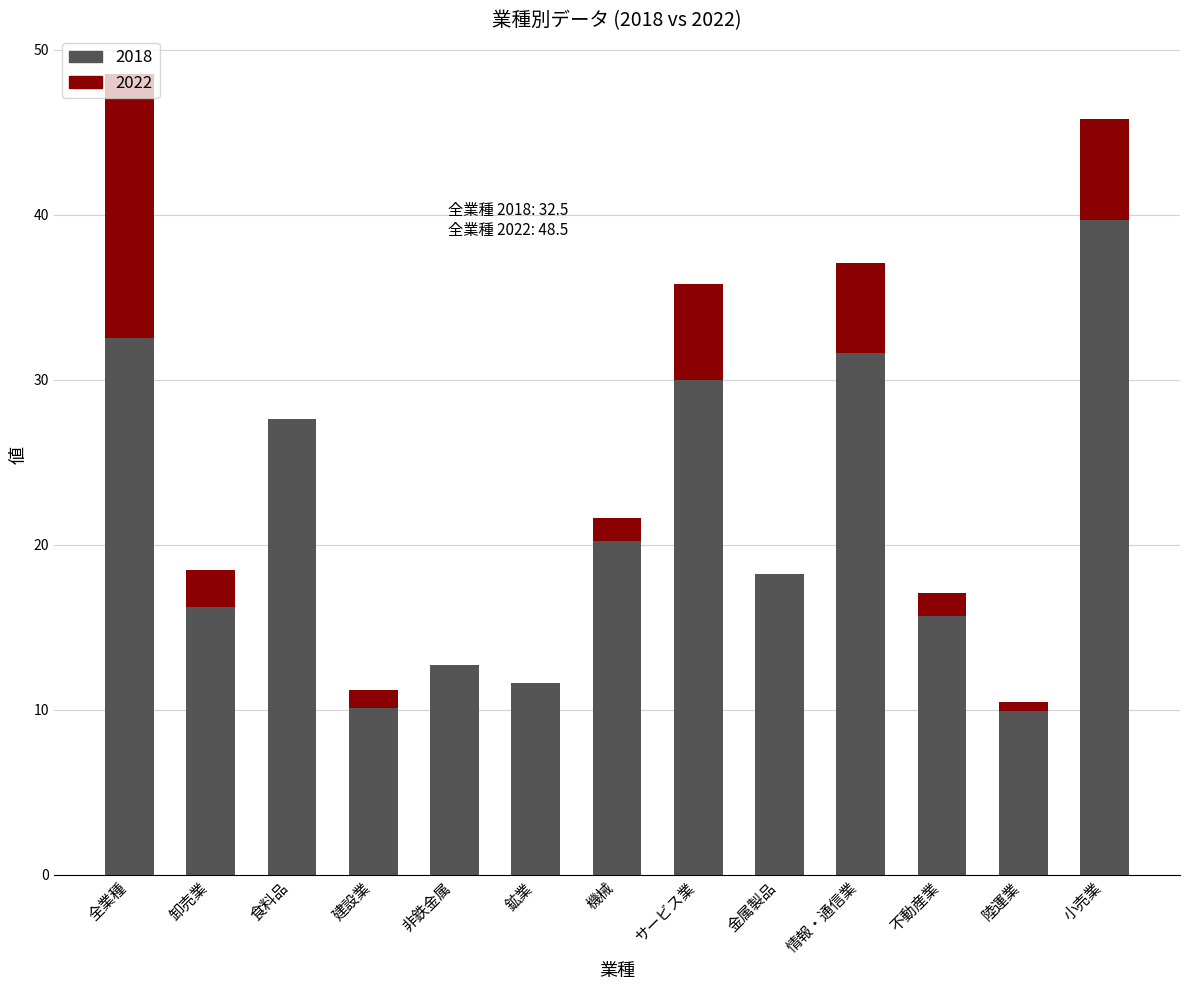

What is the sum of all 2018 values?

276.0